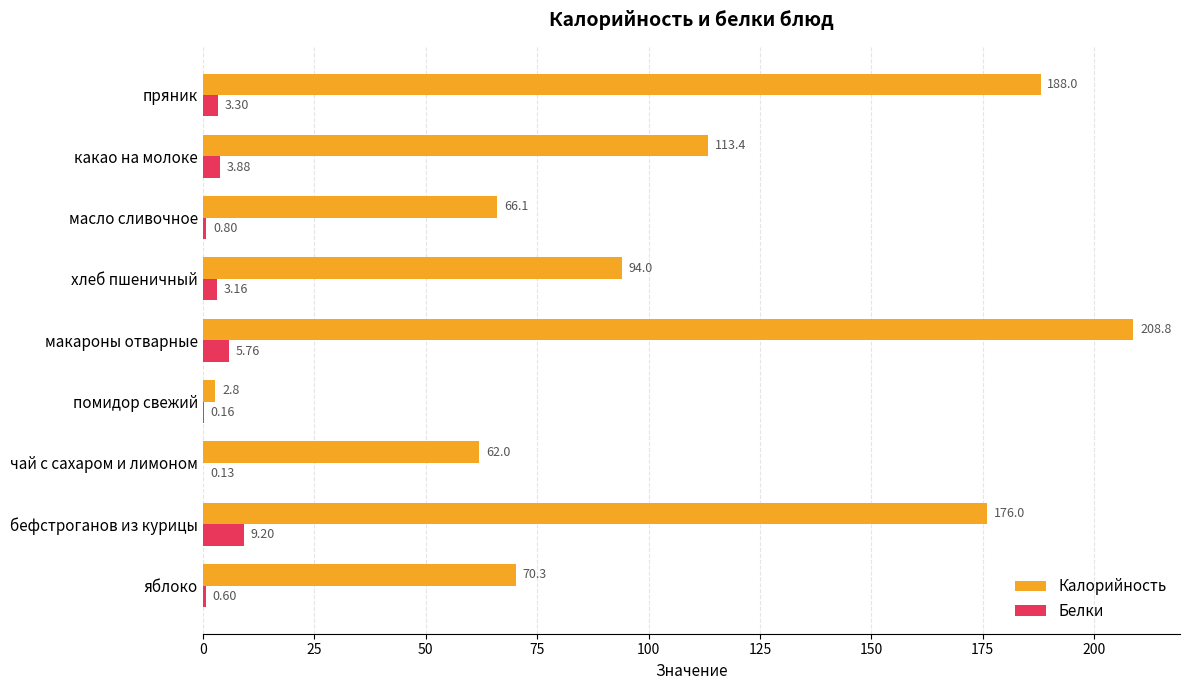

Where is Белки nearest to the value 4?

какао на молоке